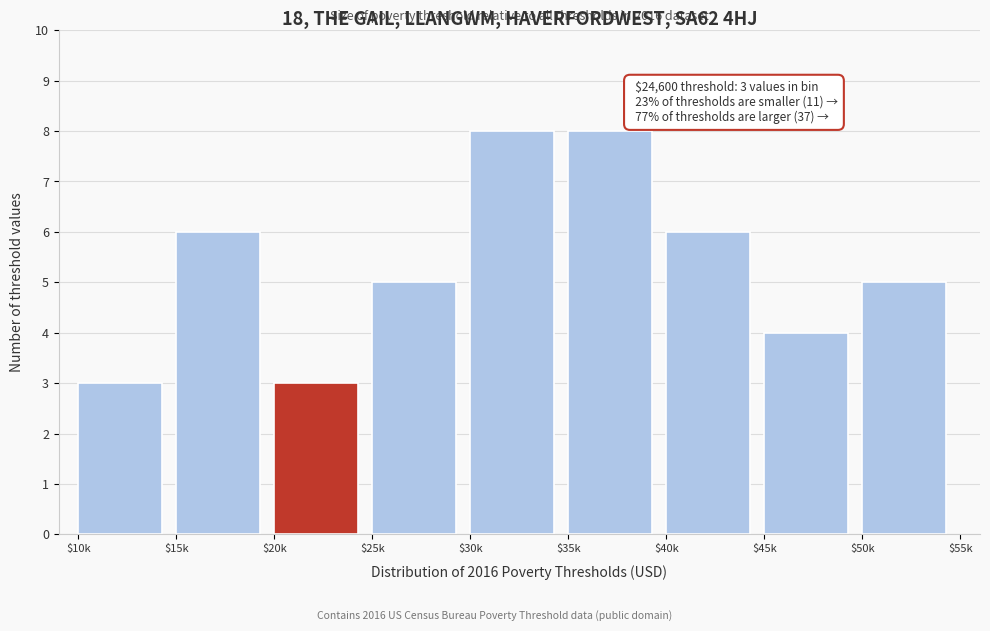

Reading right to left, extract all data points from this chart.

5	4	6	8	8	5	3	6	3